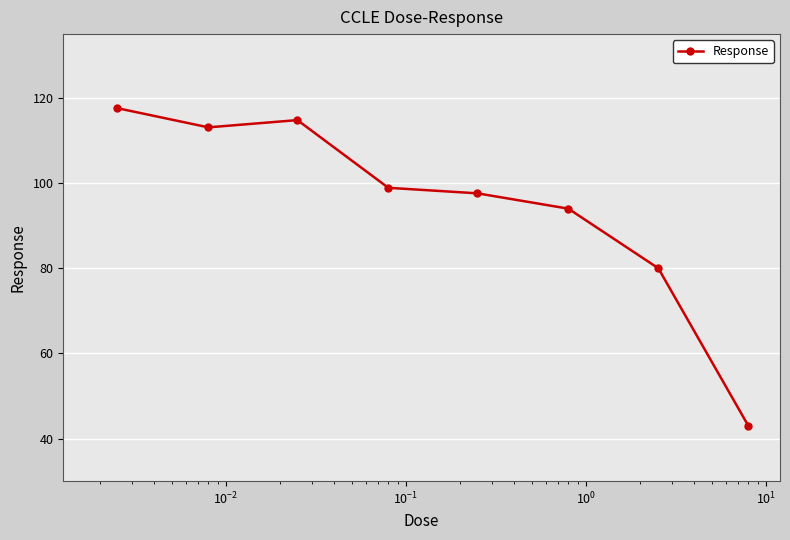

Reading left to right, transcribe all the data shown in this chart.

117.6	113.1	114.8	98.9	97.6	94.0	80.0	43.0